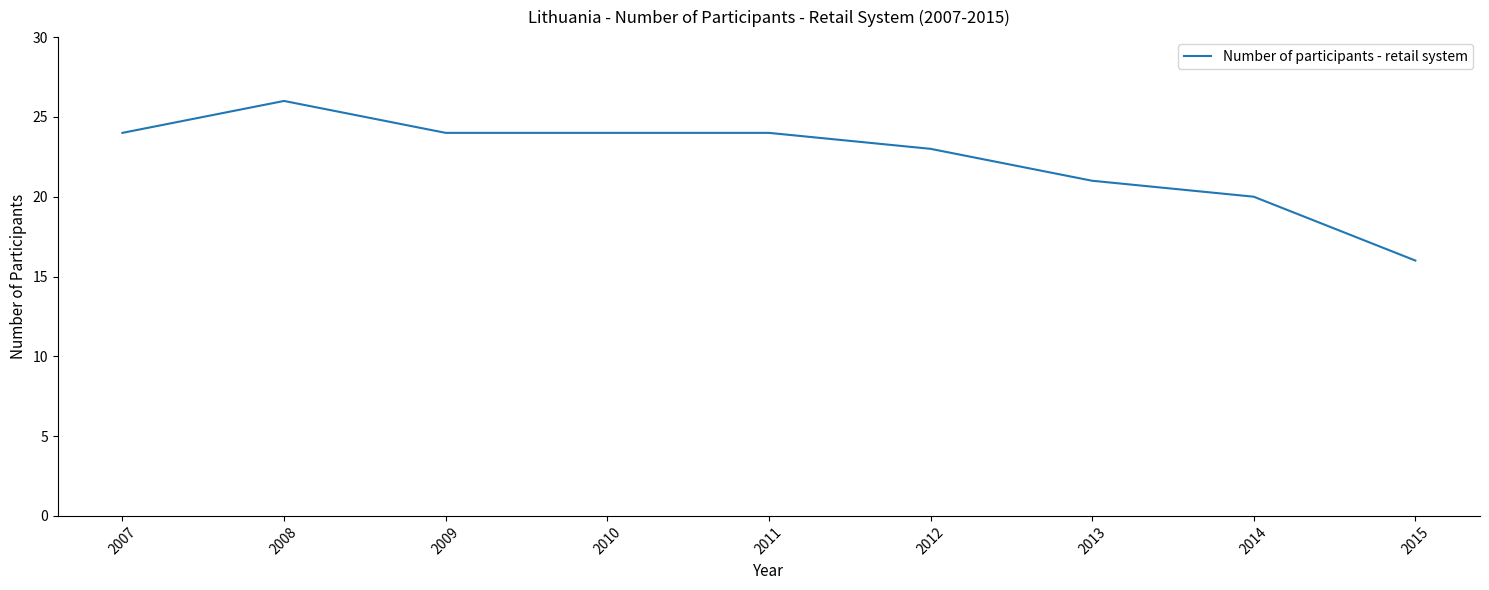

What is the change in value from 2013 to 2015?

-5